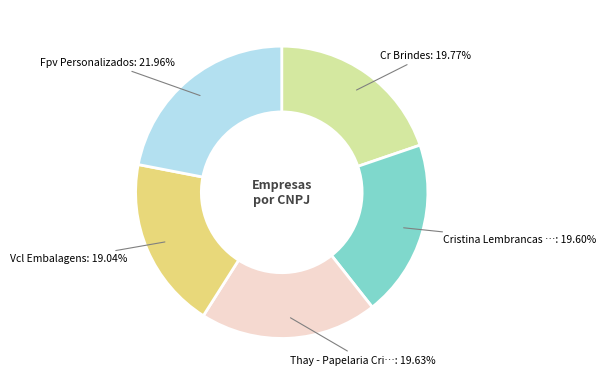

Is there any slice that represents more than half of the pie?

No